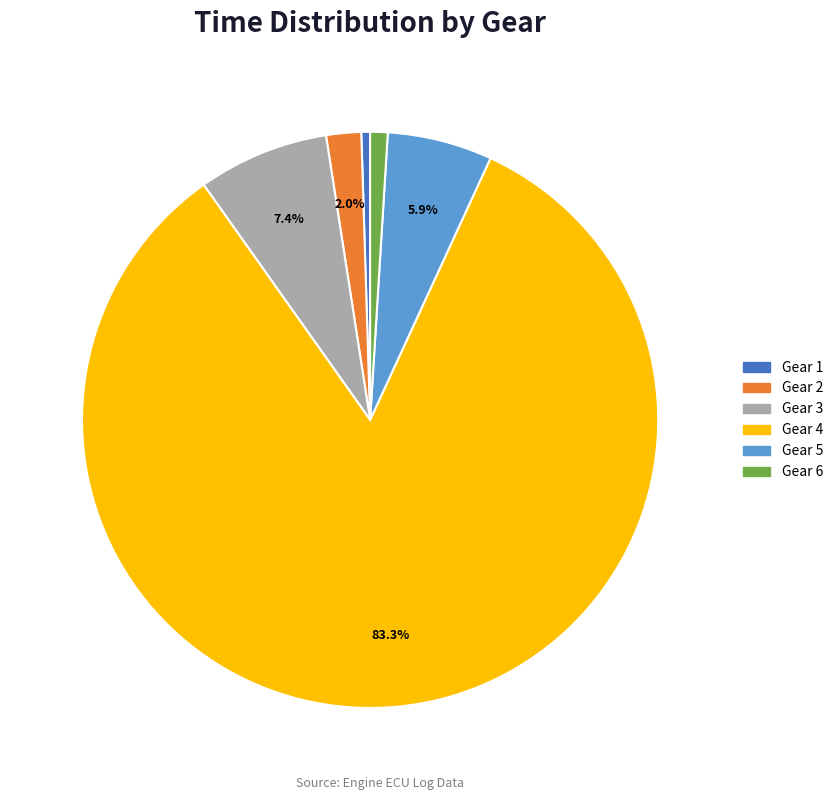

To the nearest percent, what portion does Gear 3 represent?

7%